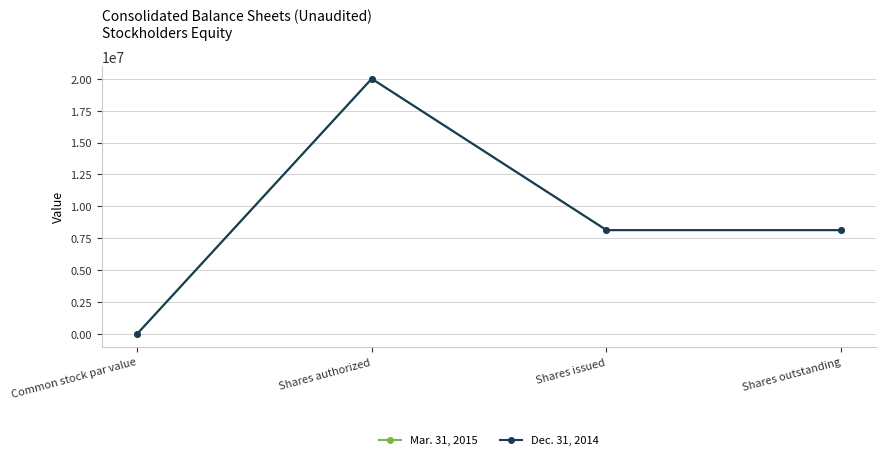

At which category does the chart reach its peak across all series?

Shares authorized